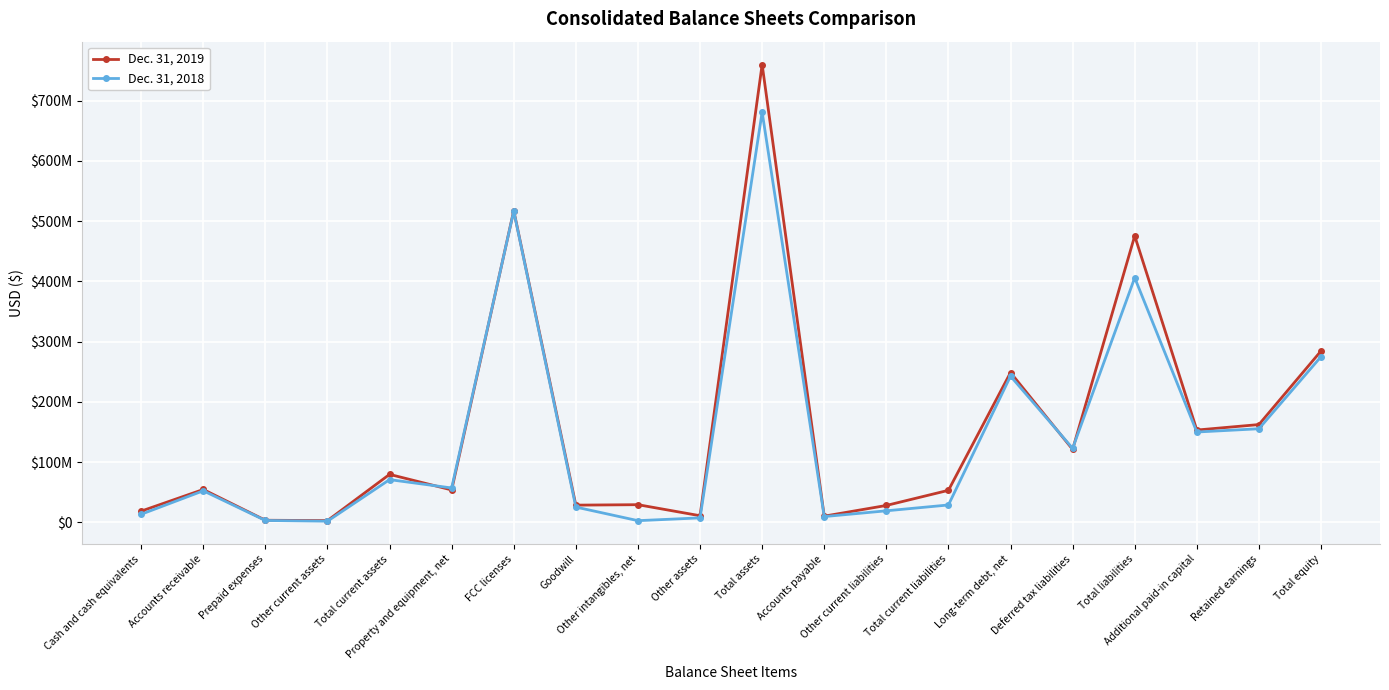

At which category is the sum across all series the highest?

Total assets